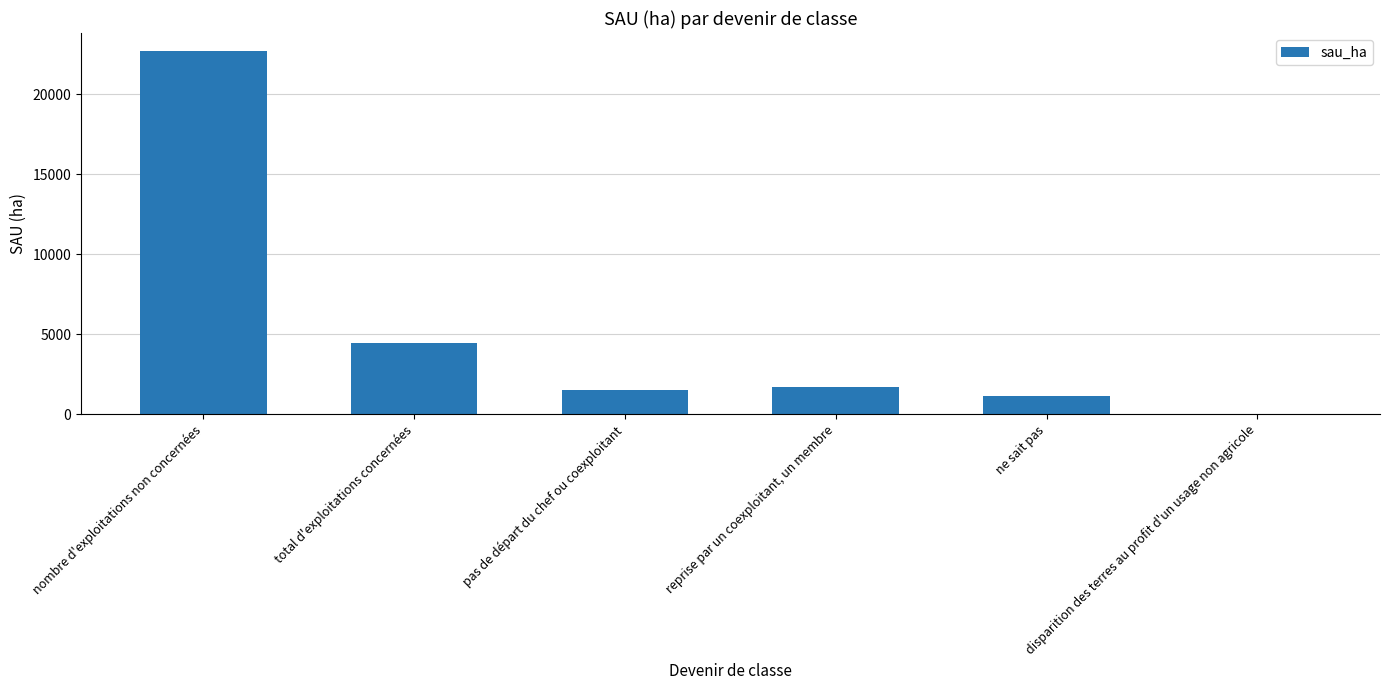

What is the approximate value at ne sait pas?

1145.3